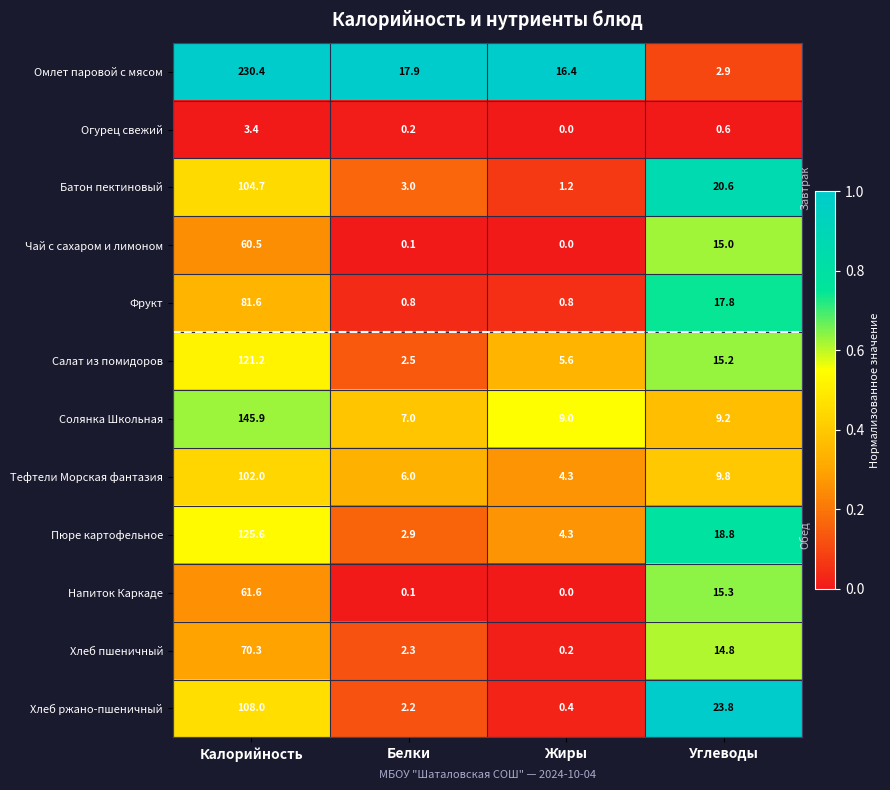

Which series changed the most between Калорийность and Жиры?

Омлет паровой с мясом